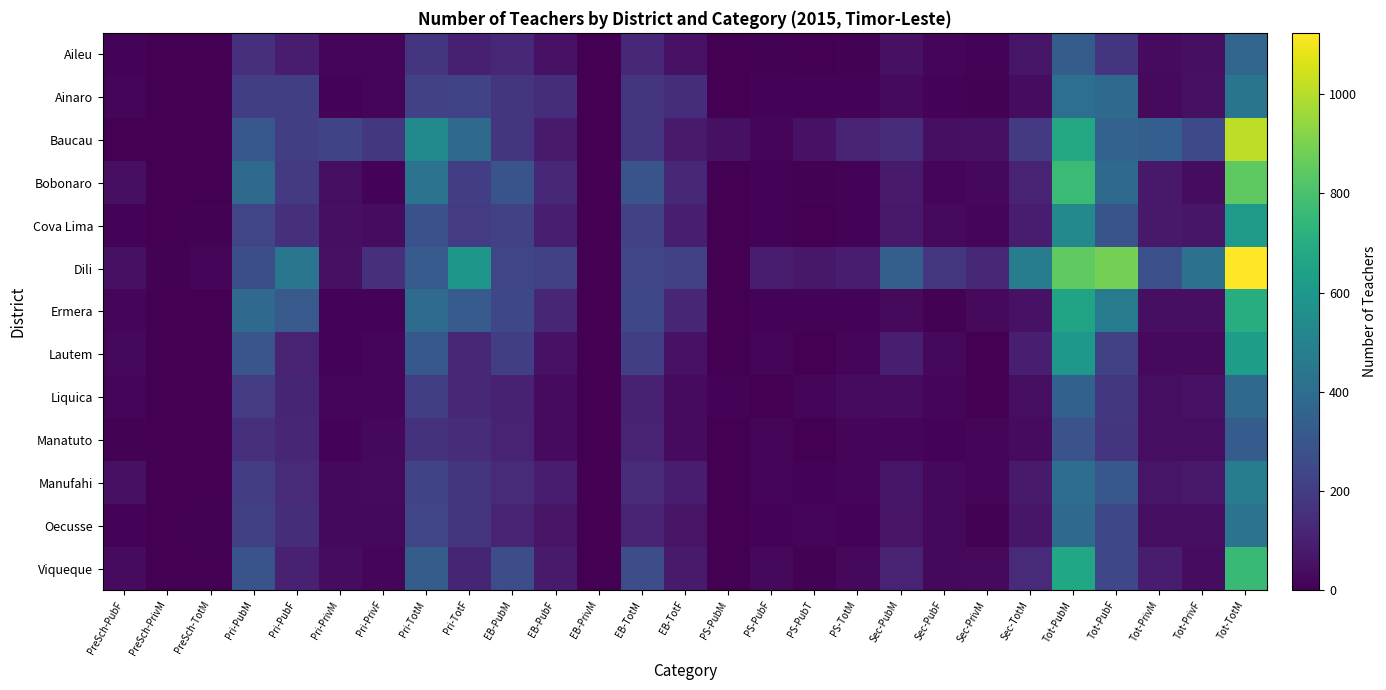

What is the difference between the highest and lowest values at PS-PubM?

52